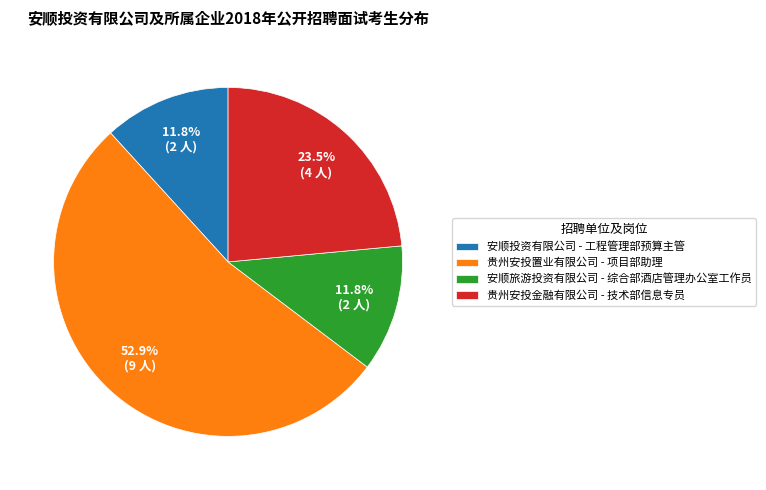

Which category accounts for the majority?

贵州安投置业有限公司 - 项目部助理